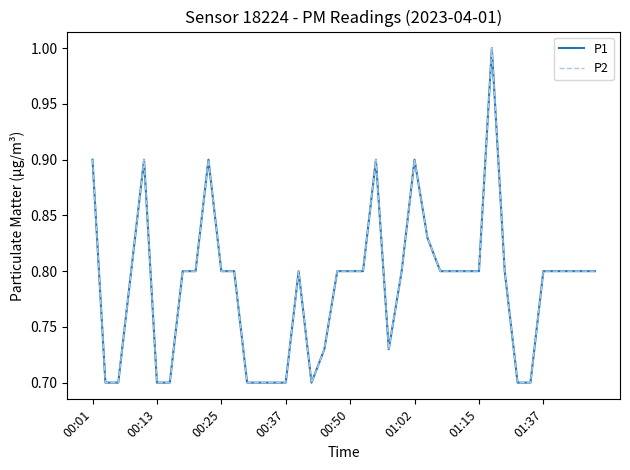

At which category is the sum across all series the highest?

31